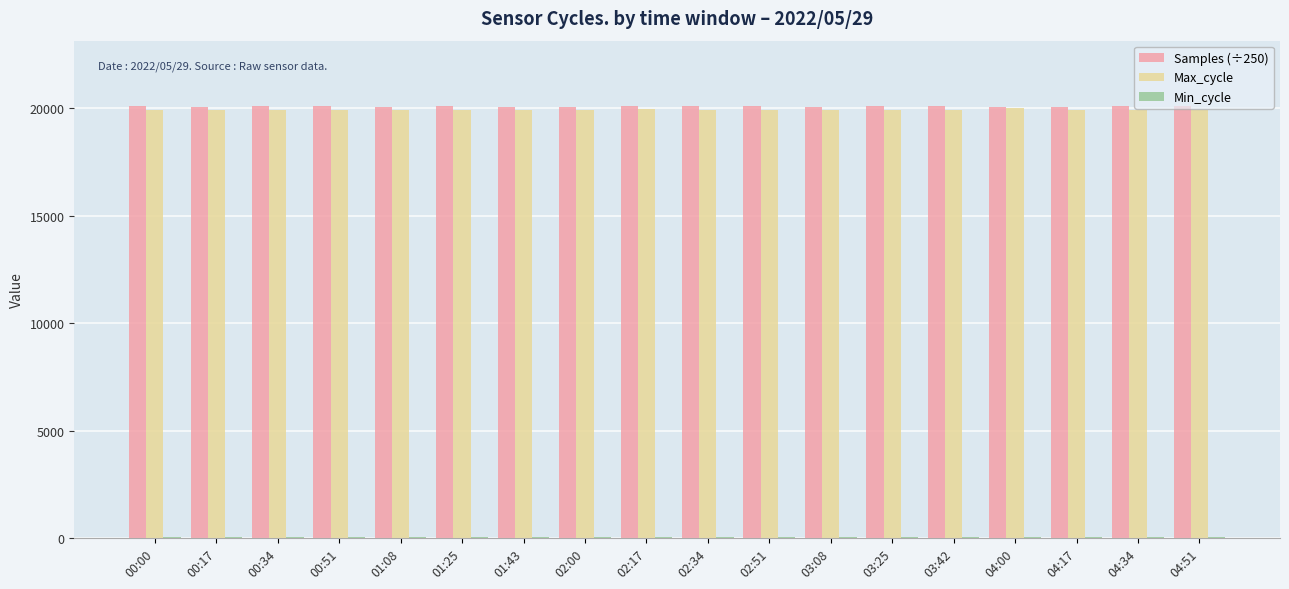

The Max_cycle series shows 19927.0 at 02:00. True or false?

True